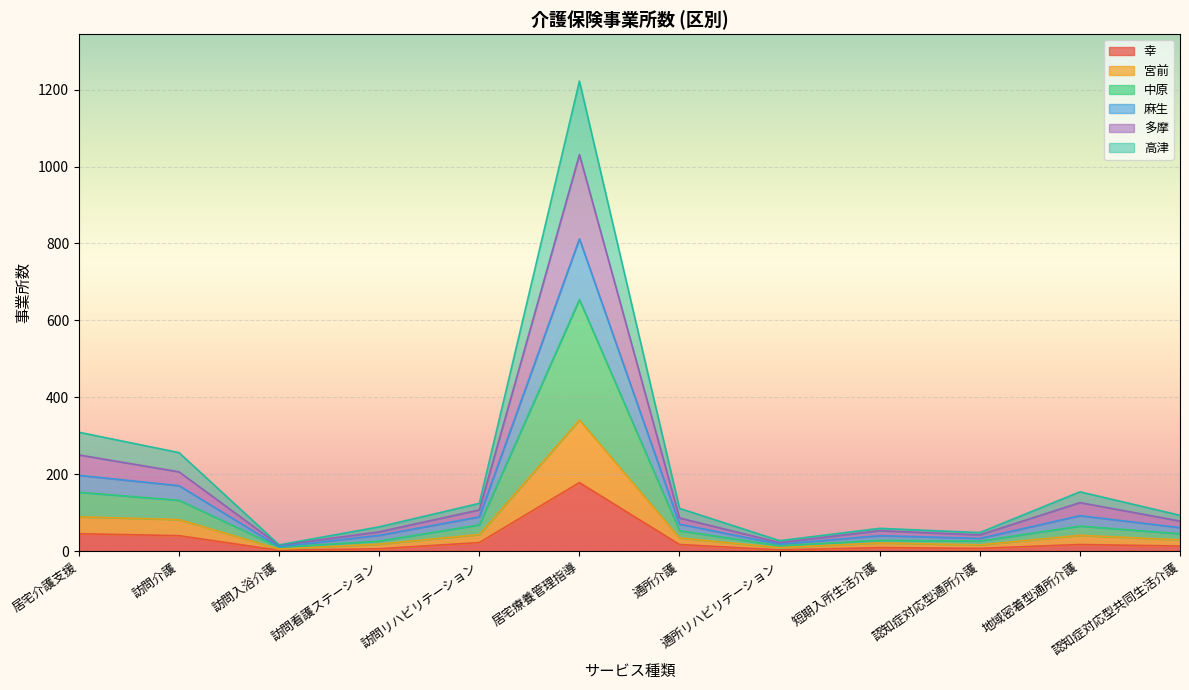

What are all the series names shown in the legend?

幸, 宮前, 中原, 麻生, 多摩, 高津